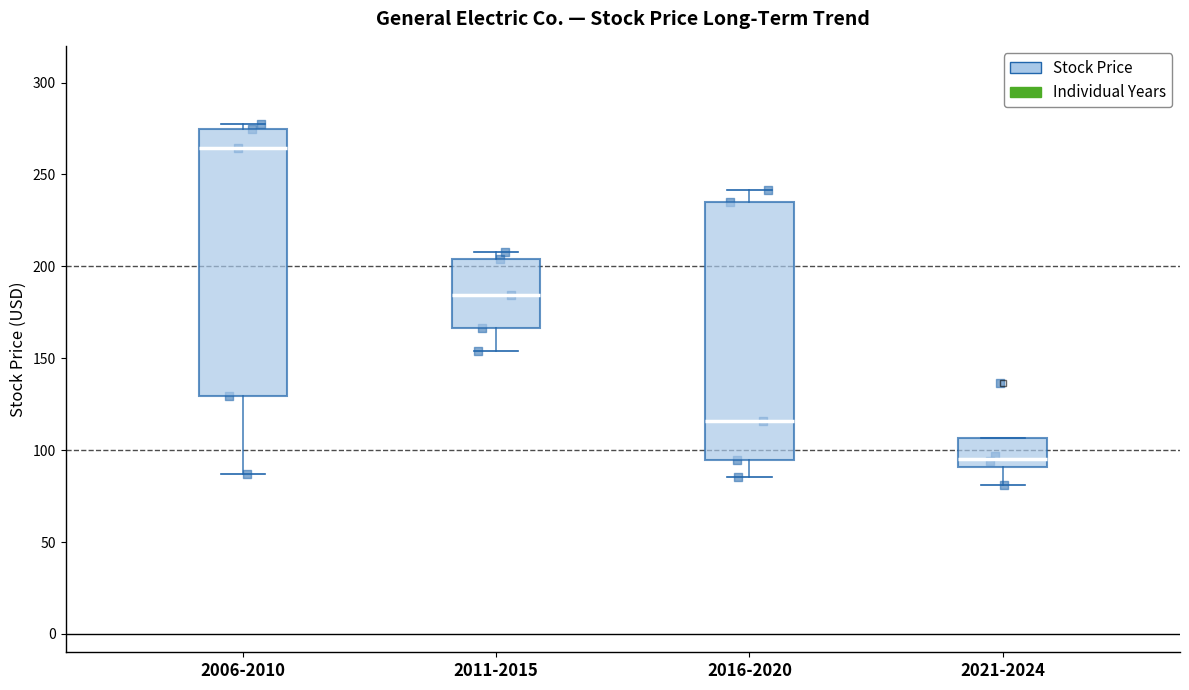

Reading left to right, transcribe this box plot: for each box, give where its median line is, the range the box spans, and where its two whiskers end, as read against the y-axis. The values are not printed on the chart, so give them approximately, as read against the axis.

2006-2010: median 265, box 130 to 275, whiskers 85 to 275 (just above the box's upper edge)
2011-2015: median 185, box 165 to 205, whiskers 155 to 210
2016-2020: median 115, box 95 to 235, whiskers 85 to 240
2021-2024: median 95, box 90 to 105, whiskers 80 to 105